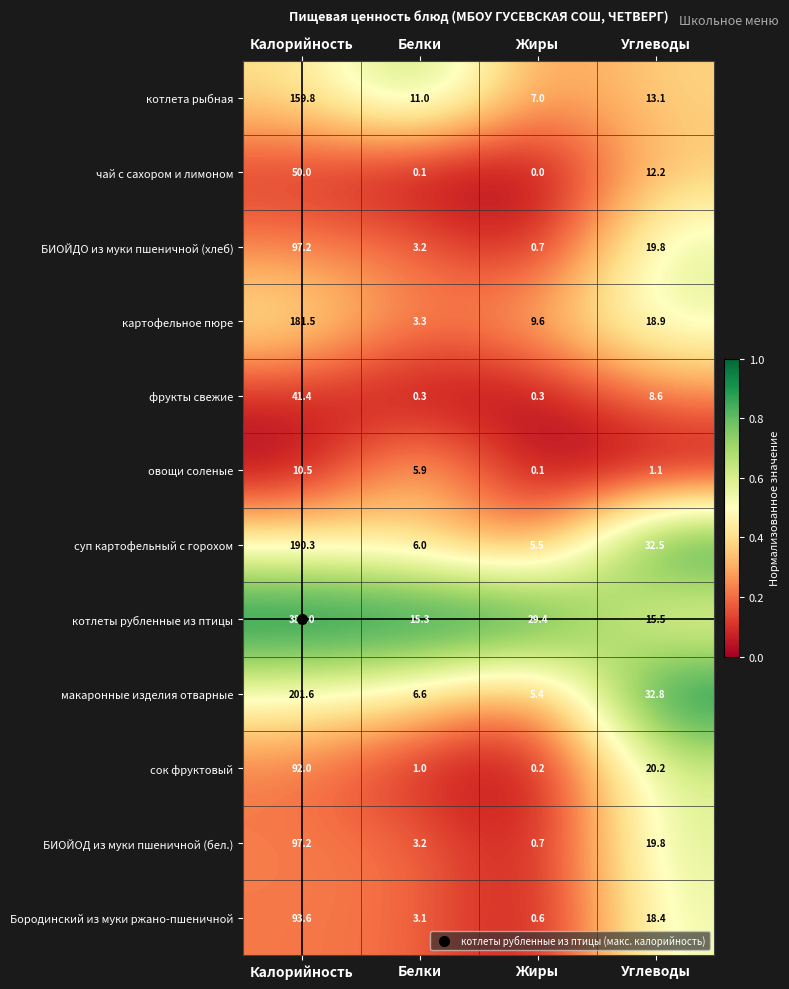

Is the value of картофельное пюре at Жиры greater than the value of БИОЙОД из муки пшеничной (бел.) at Белки?

Yes